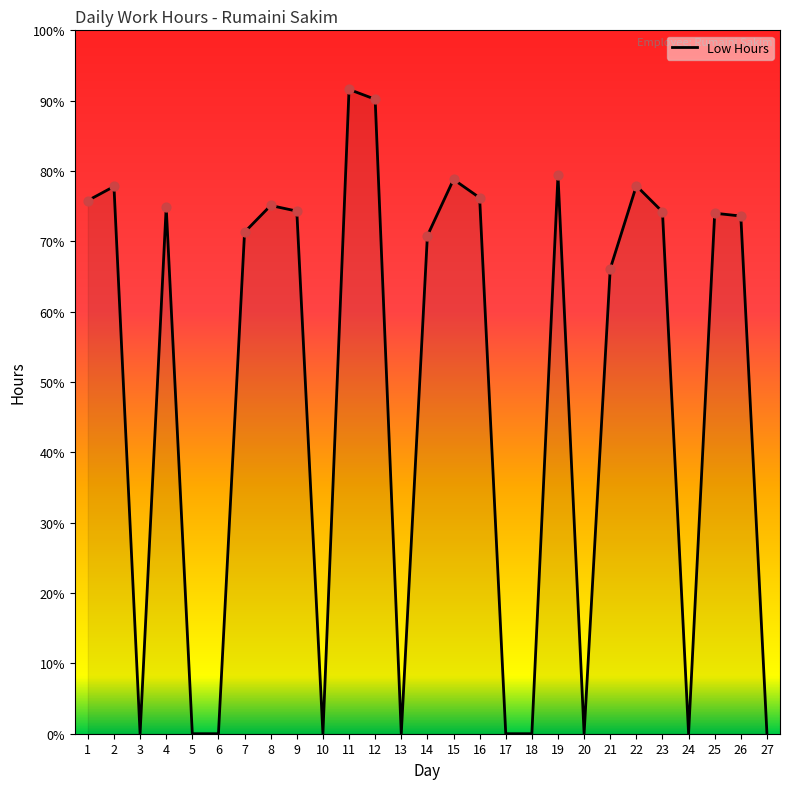

What is the change in value from 11 to 21?

-25.5